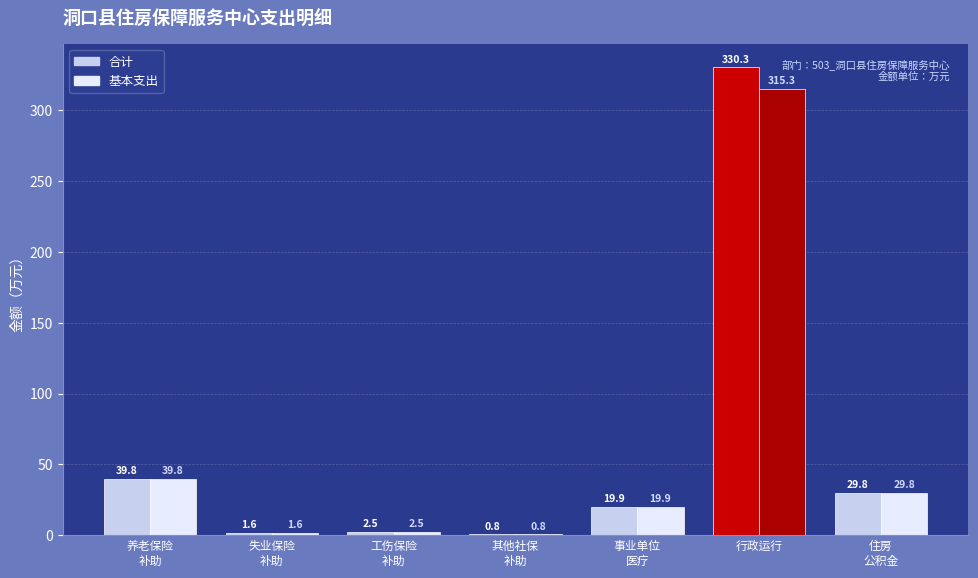

Which series has the largest total across all categories?

合计